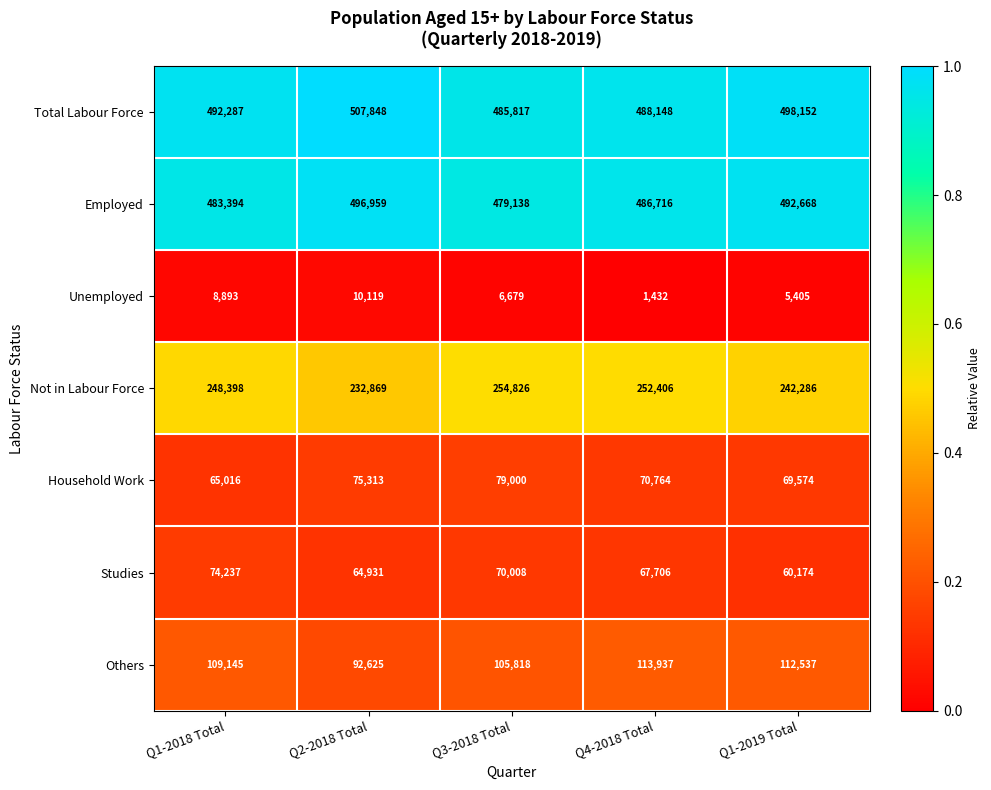

What is the difference between the maximum and minimum values in the Total Labour Force series?

22031